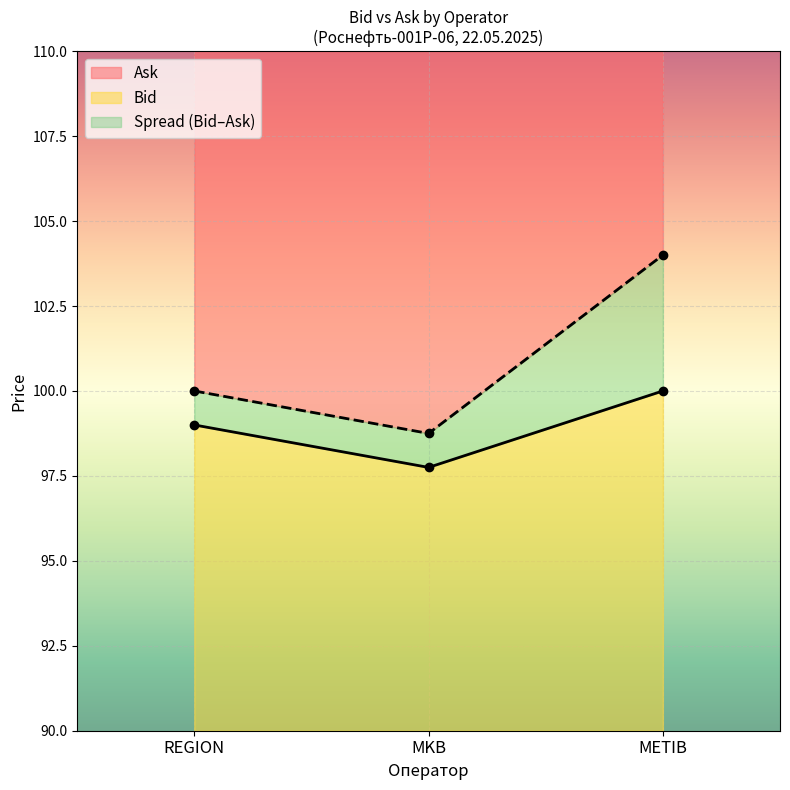

Reading left to right, what are all the values shown in this chart?

Bid: REGION=99.0	MKB=97.8	METIB=100.0
Ask: REGION=100.0	MKB=98.8	METIB=104.0